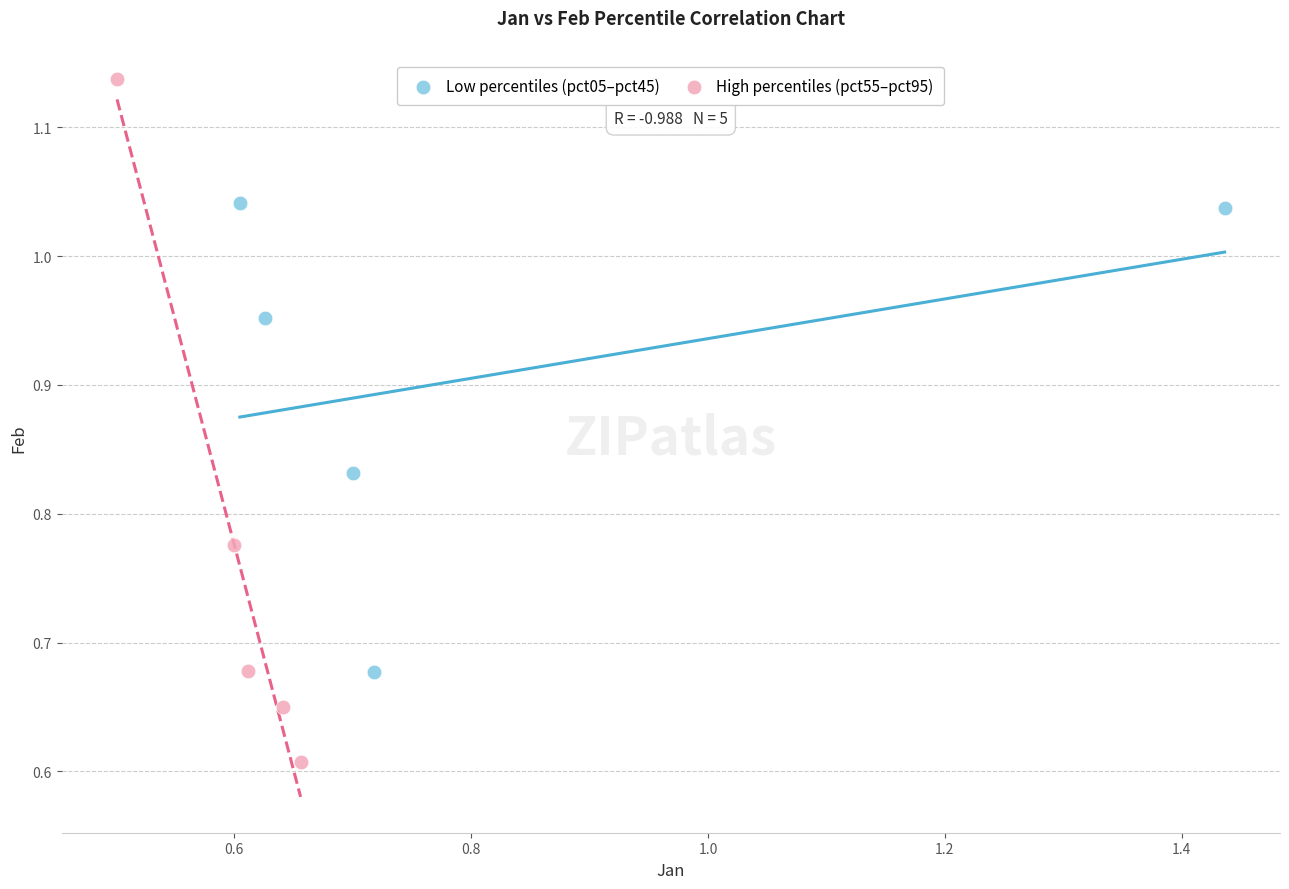

Which series reaches the minimum Y coordinate?

High percentiles (pct55–pct95)